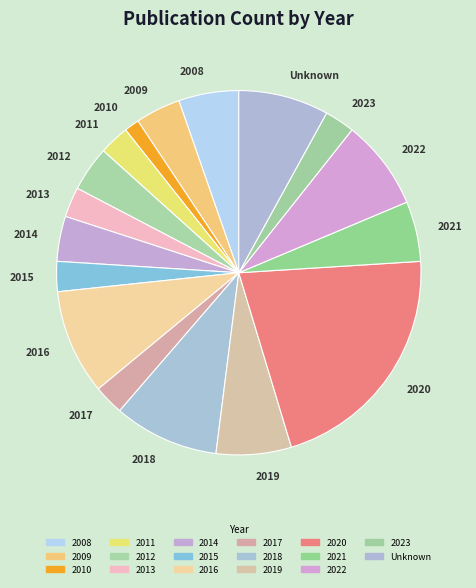

Is the sum of 2023 and Unknown greater than half?

No